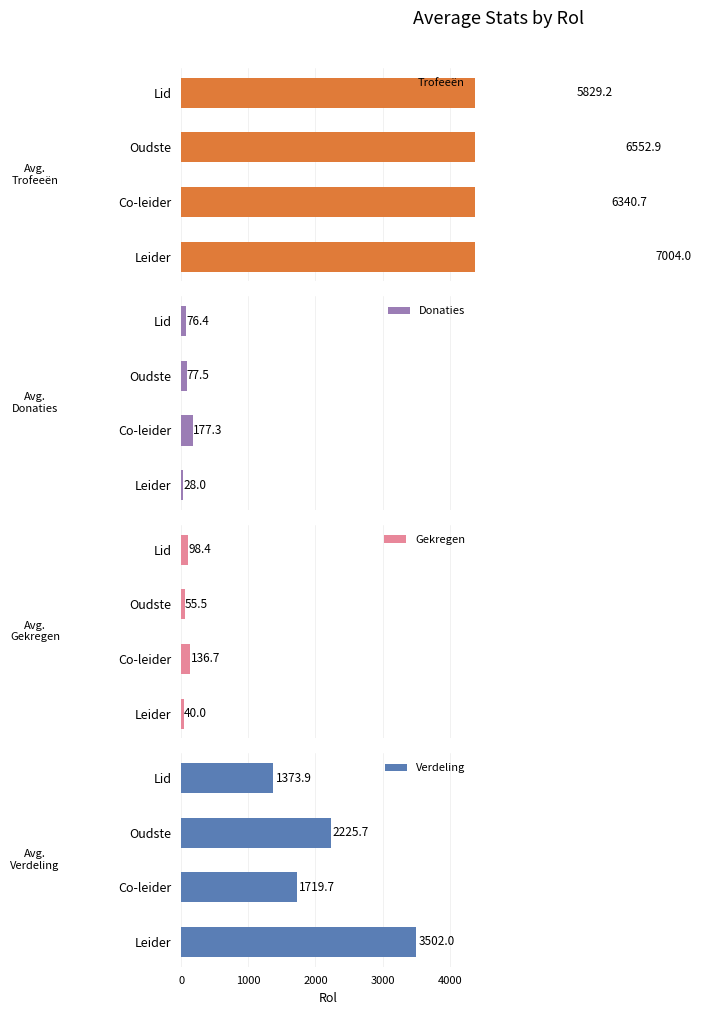

At which label does Donaties reach its peak?

Co-leider